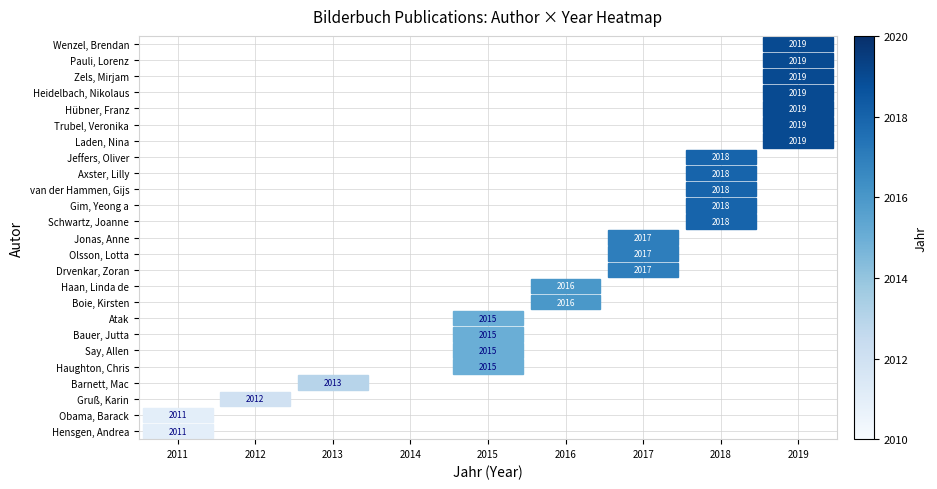

At how many categories does at least one series exceed 2012?

6